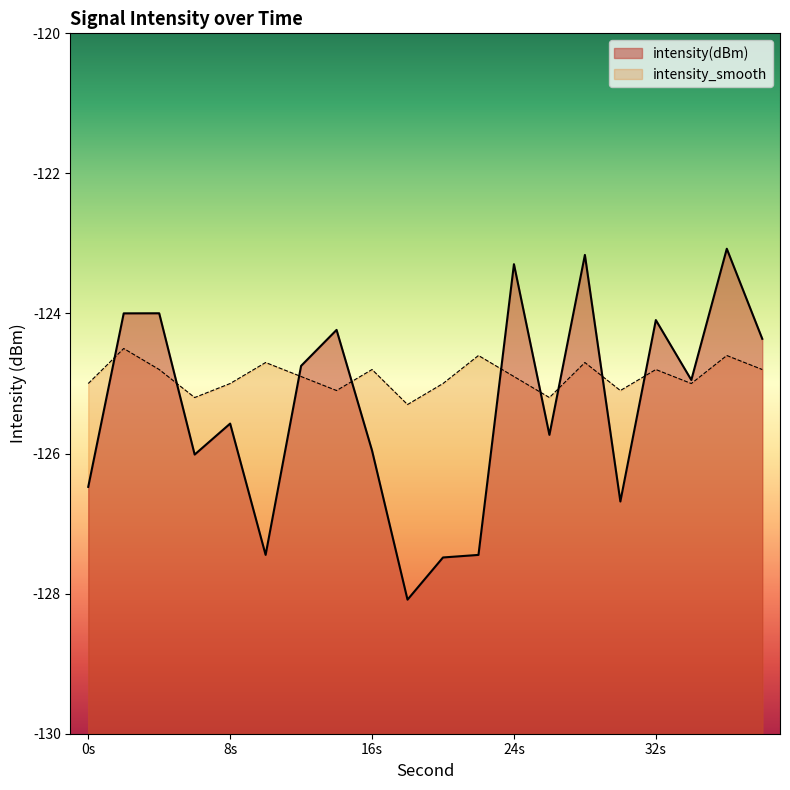

Is the value of intensity(dBm) at 2 greater than the value of intensity_smooth at 14?

Yes